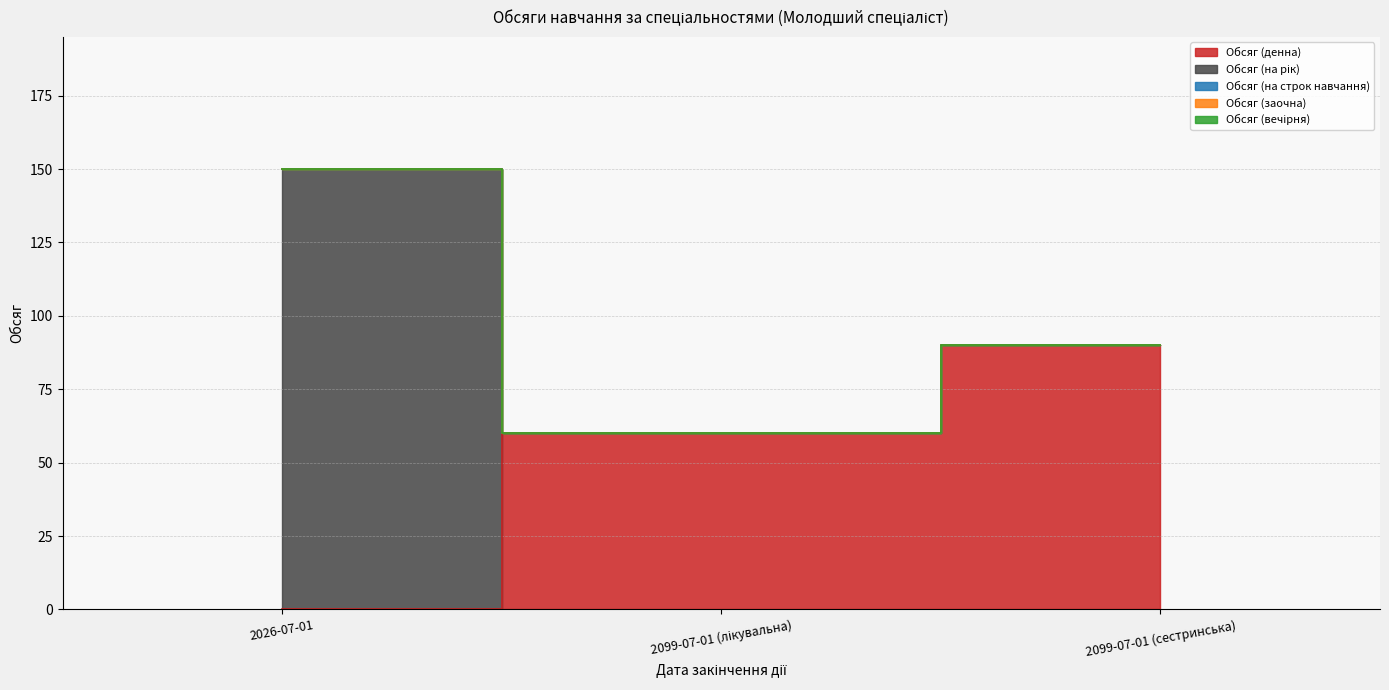

At which category is the sum across all series the highest?

2026-07-01